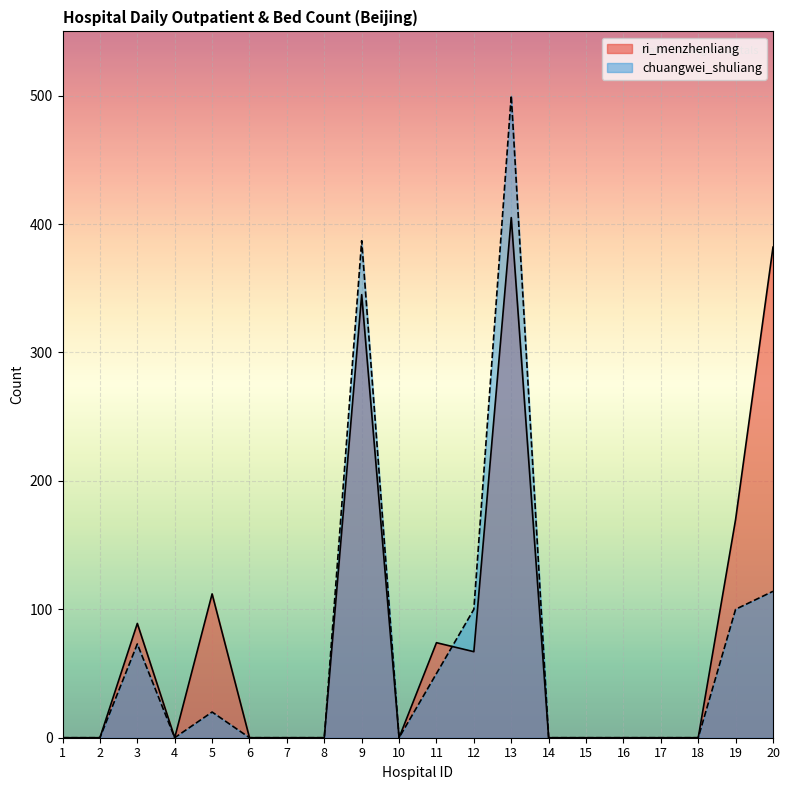

Rank the series by their maximum value, from lowest to highest.

ri_menzhenliang, chuangwei_shuliang